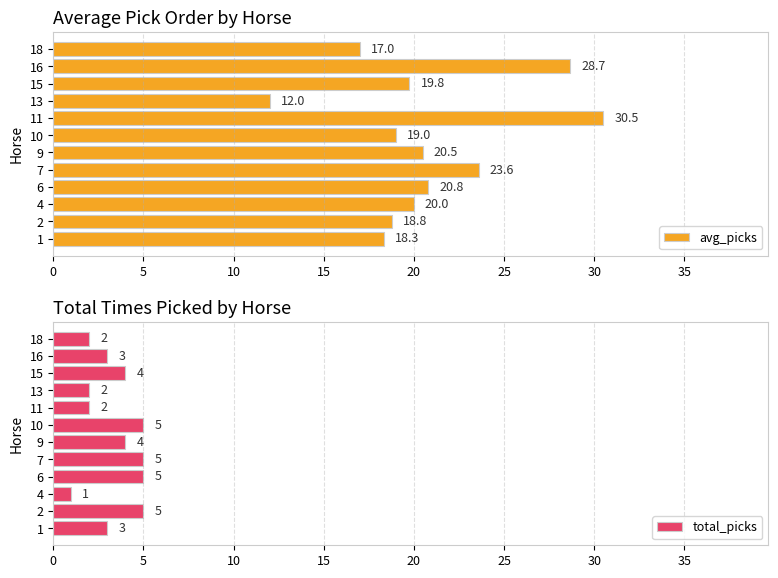

What is the difference between the second highest and minimum values in the avg_picks series?

16.7